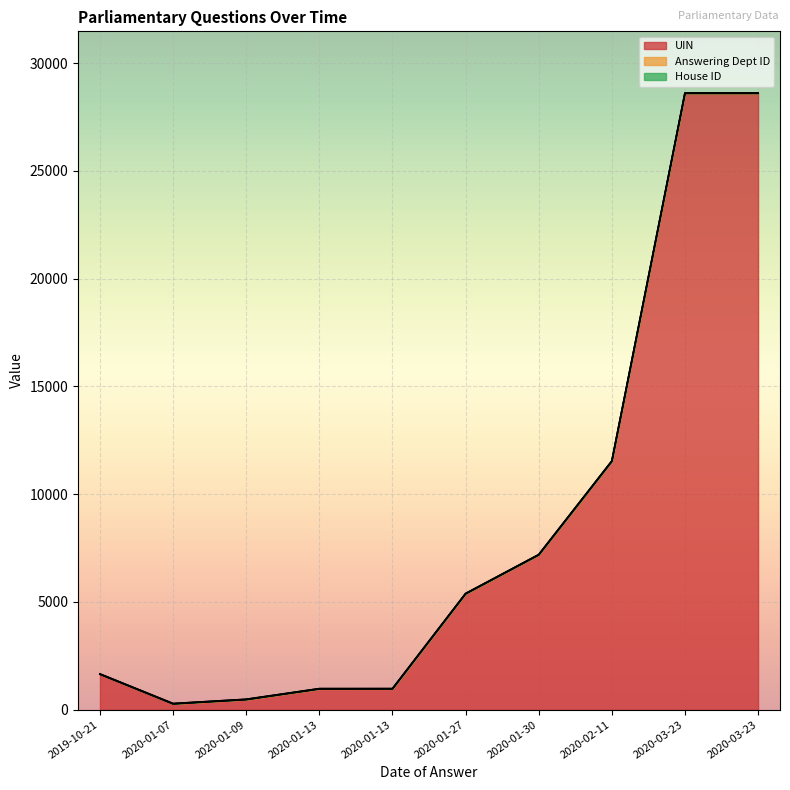

Is it true that House ID equals 1 at 2020-01-07?

False